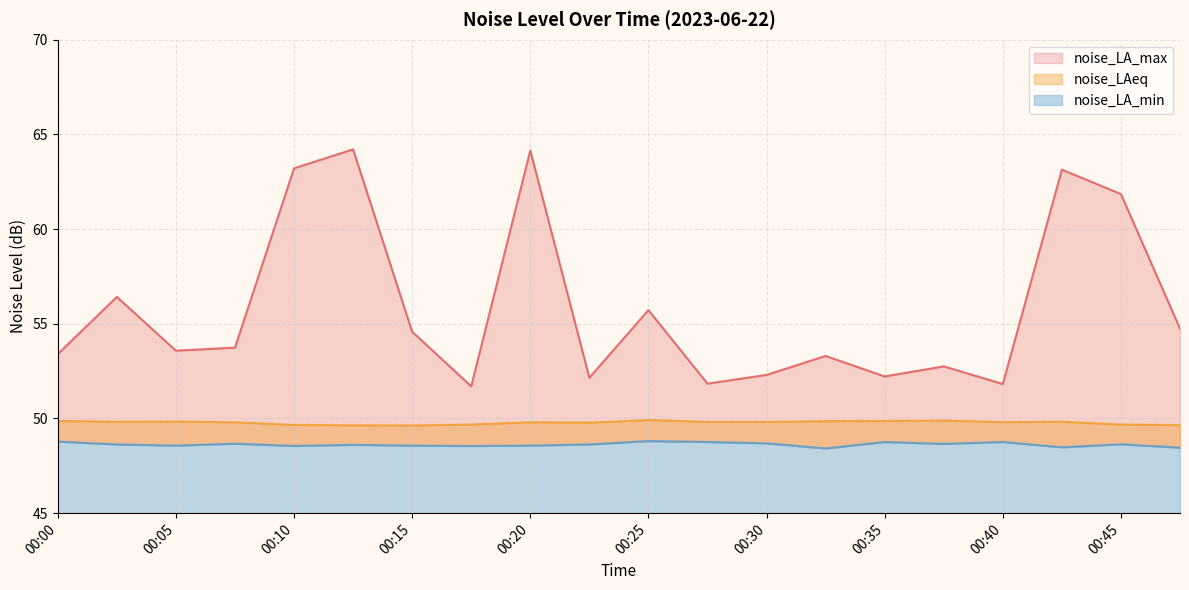

What is the approximate value of noise_LA_min at 00:45?

48.6